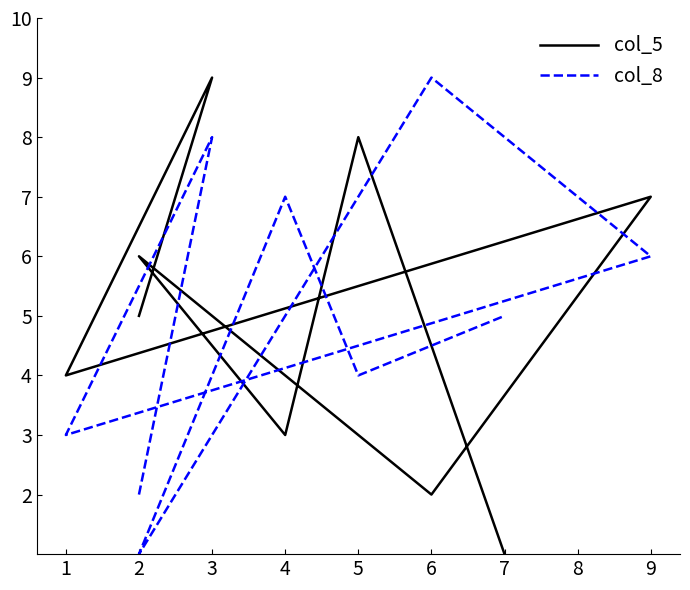

What is the maximum value for col_8?

9